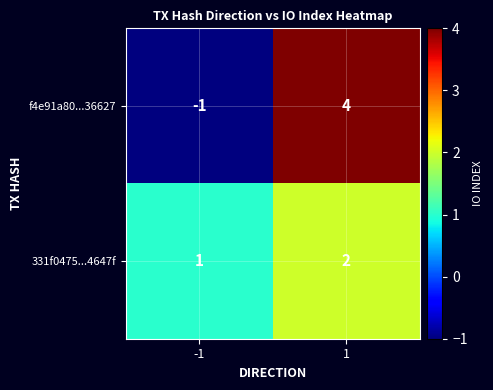

What is the highest value of the f4e91a80...36627 series?

4